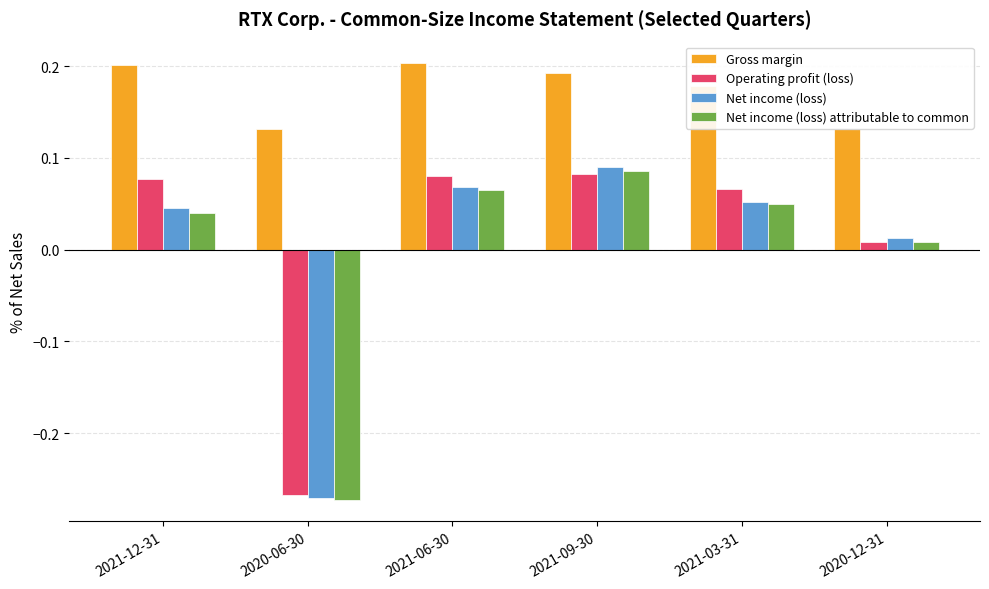

What is the difference between the highest and lowest values at 2020-06-30?

0.4